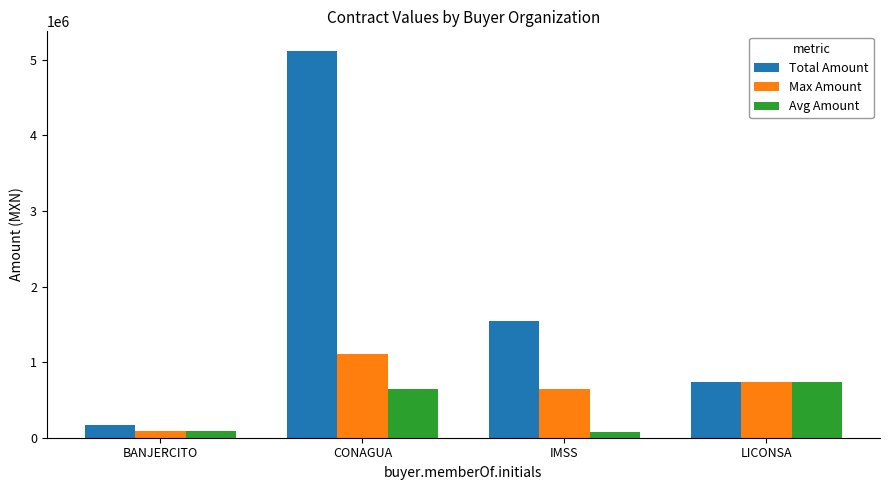

What is the minimum value shown in the chart?

81142.3